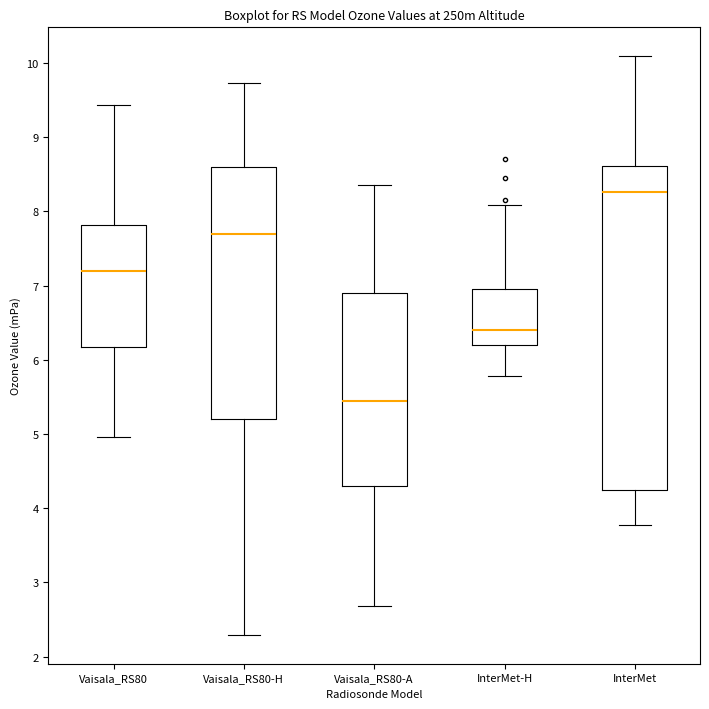

Reading left to right, read every box against the y-axis: the position of its median line, the range the box covers, and the ends of its whiskers. The values are not printed on the chart, so give them approximately, as read against the axis.

Vaisala_RS80: median 7.2, box 6.2 to 7.8, whiskers 5.0 to 9.4
Vaisala_RS80-H: median 7.7, box 5.2 to 8.6, whiskers 2.3 to 9.7
Vaisala_RS80-A: median 5.4, box 4.3 to 6.9, whiskers 2.7 to 8.4
InterMet-H: median 6.4, box 6.2 to 7.0, whiskers 5.8 to 8.1
InterMet: median 8.3, box 4.2 to 8.6, whiskers 3.8 to 10.1